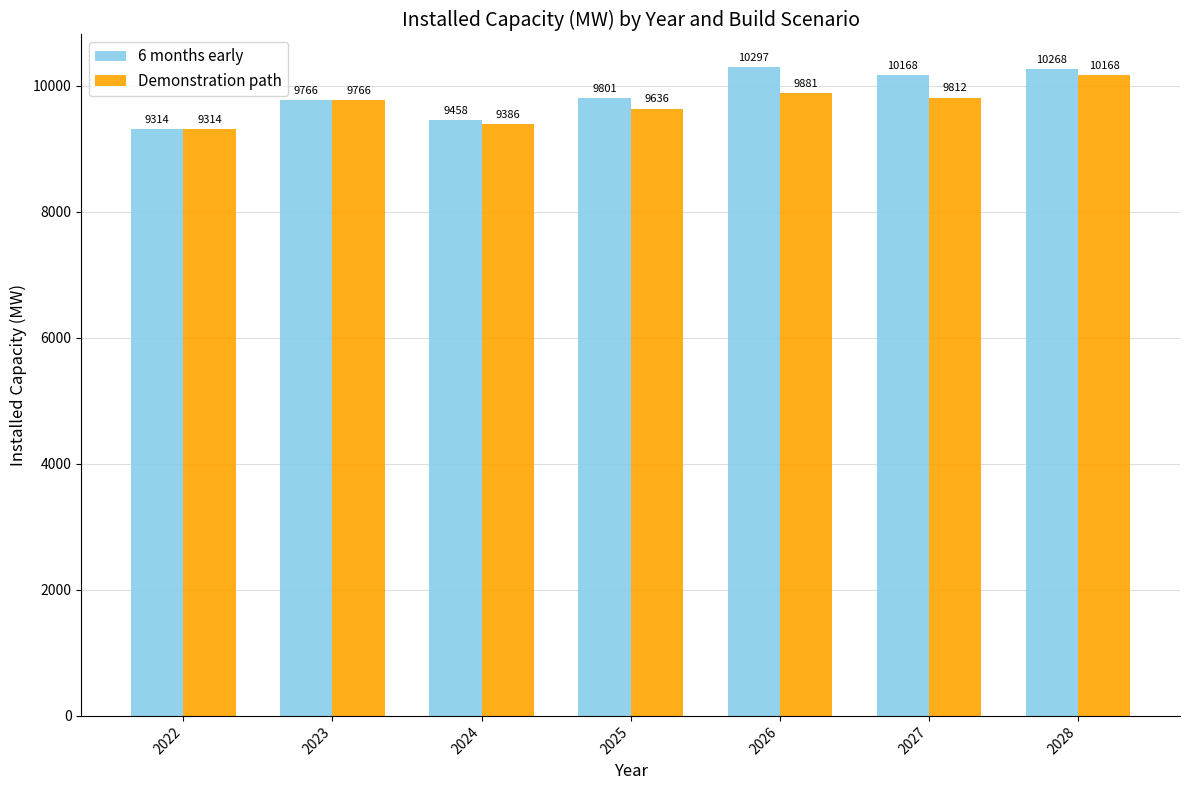

List the labels in order of Demonstration path value, largest first.

2028, 2026, 2027, 2023, 2025, 2024, 2022